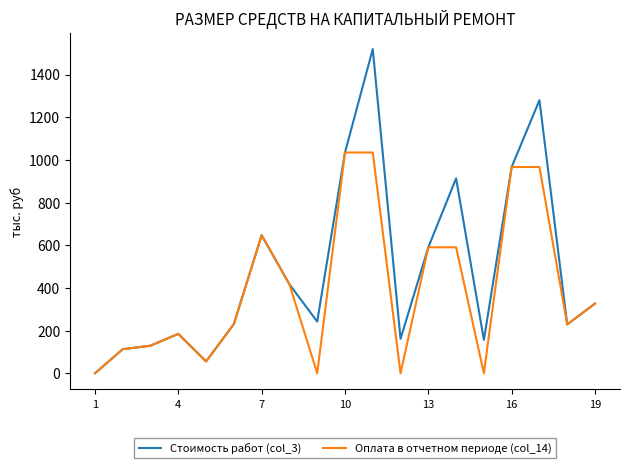

Which series has the largest total across all categories?

Стоимость работ (col_3)